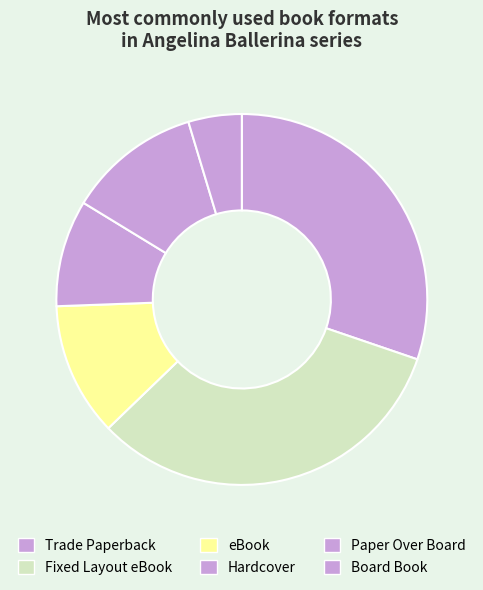

How many segments does this pie chart have?

6